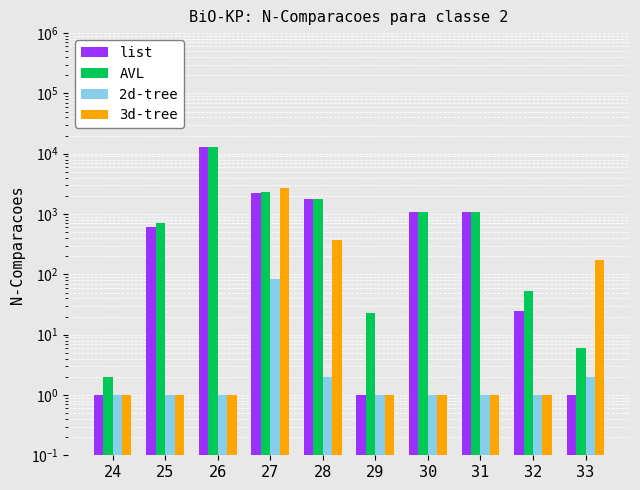

Is it true that list equals 905 at 25?

False